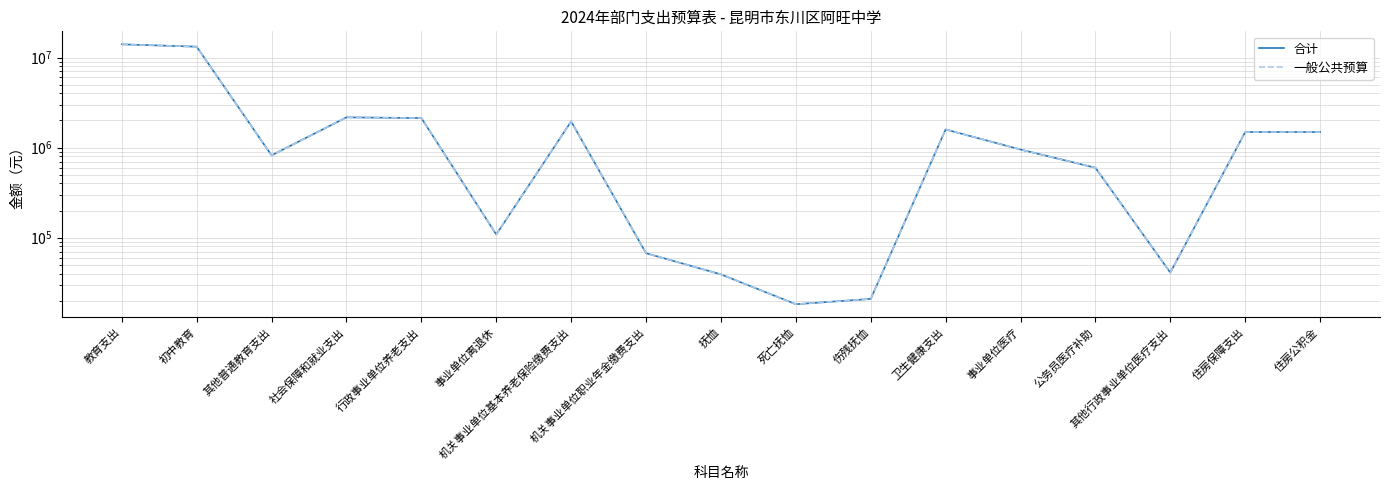

Is the value of 一般公共预算 at 事业单位离退休 greater than the value of 合计 at 事业单位离退休?

No